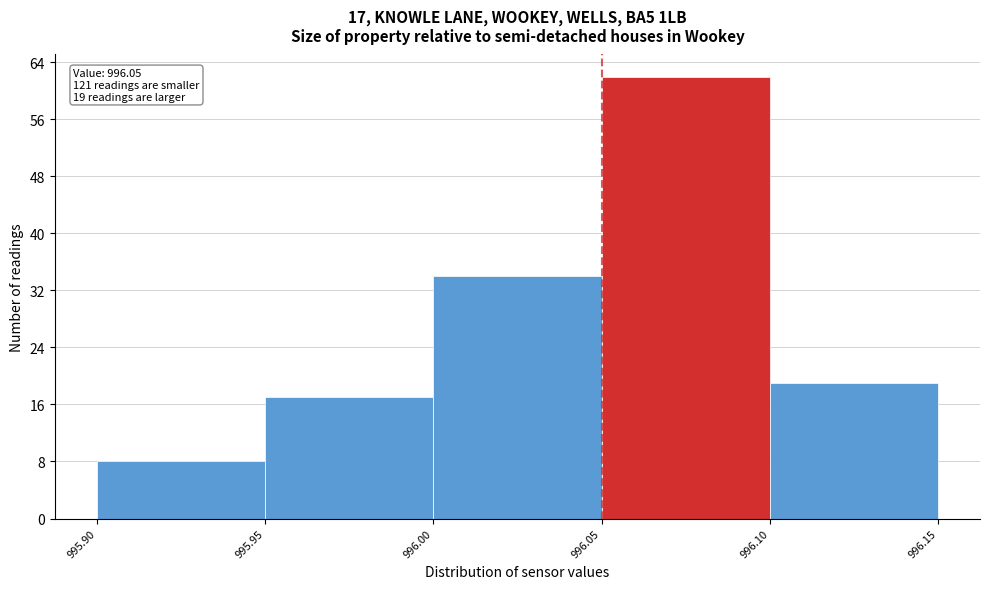

Over which range of the x-axis is the bar tallest?

996.05 to 996.10